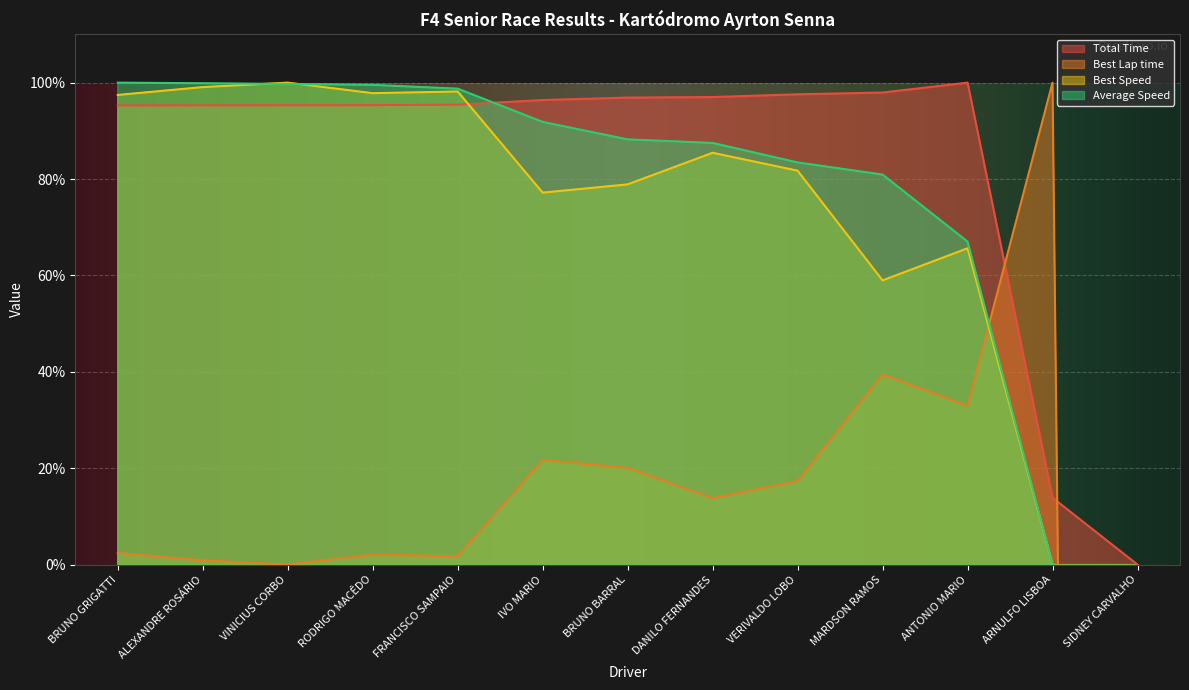

List the series in order of their overall mean, lowest first.

Best Lap time, Best Speed, Average Speed, Total Time